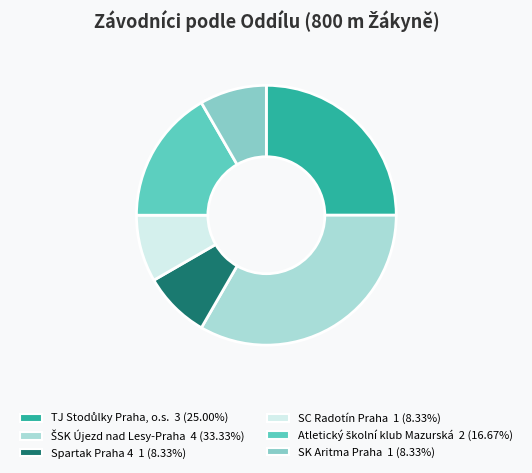

How many slices are in this pie chart?

6